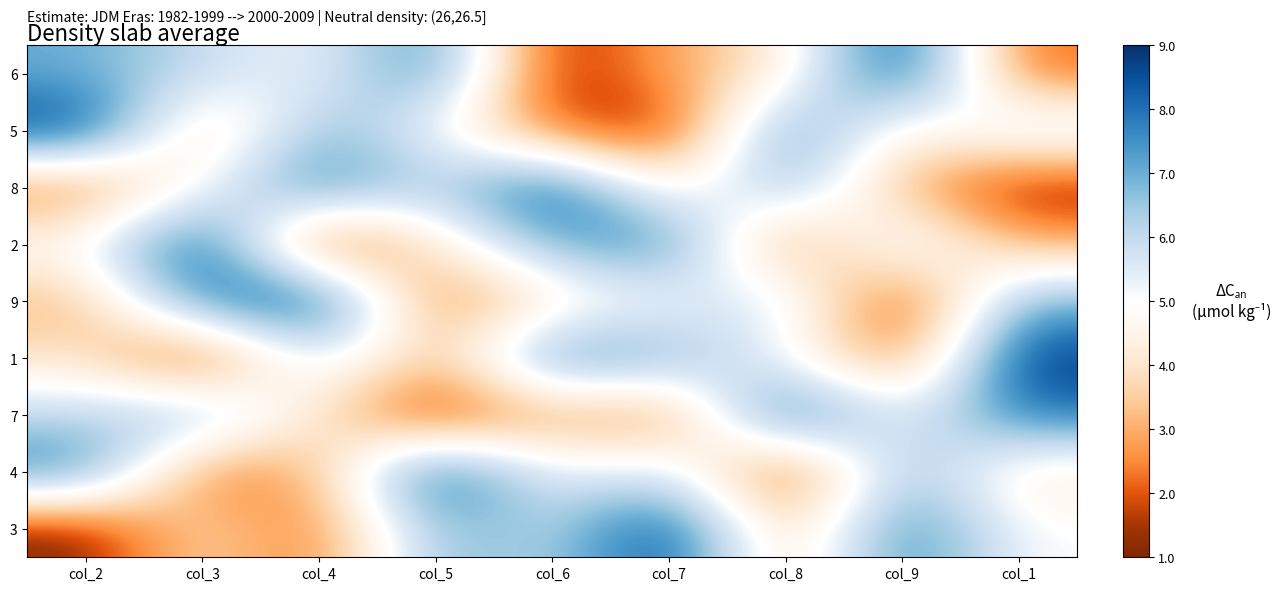

At col_9, list the series in order from smallest to largest.

9, 1, 8, 5, 7, 2, 4, 3, 6